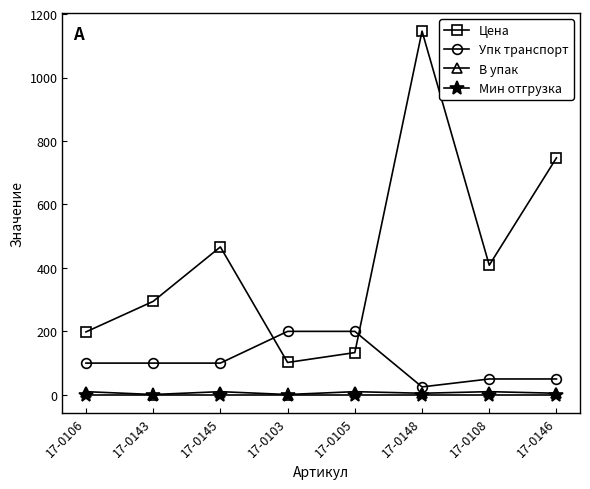

How many lines are shown in the chart?

4